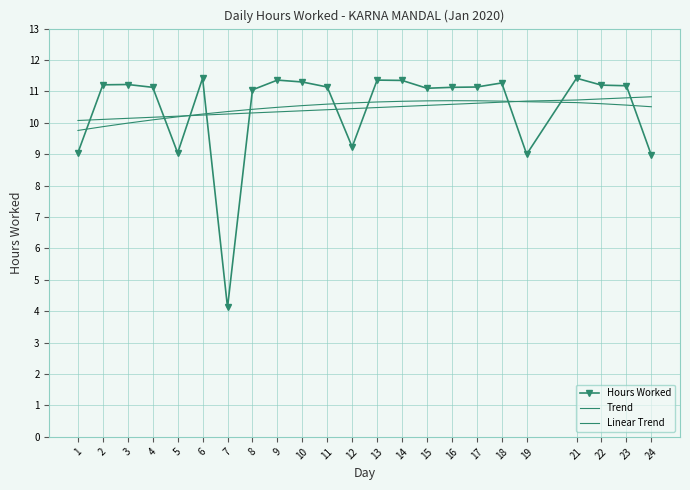

What is the maximum value for Trend?

10.7